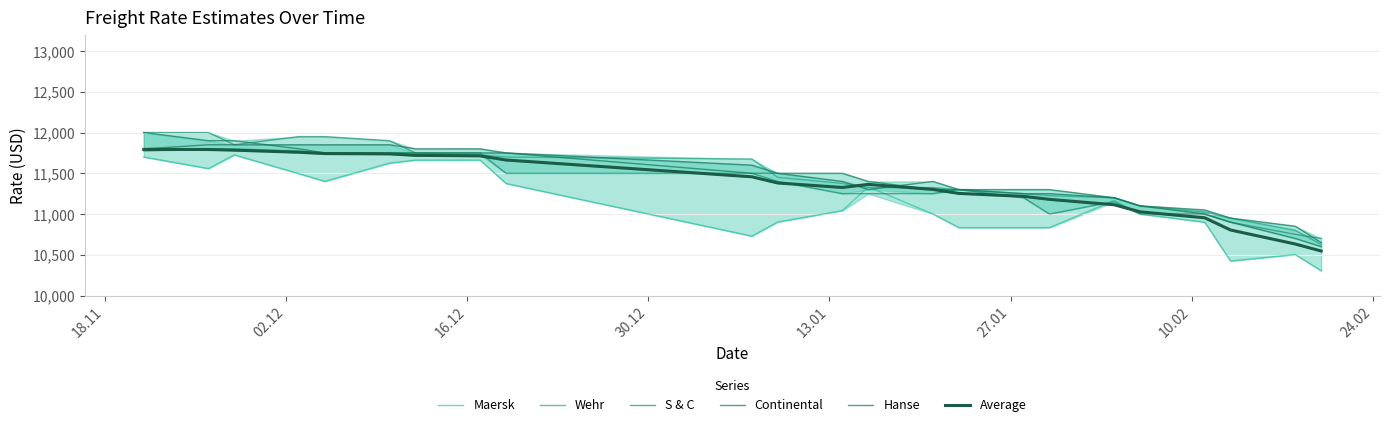

At which label does Maersk first exceed 11042?

18.11